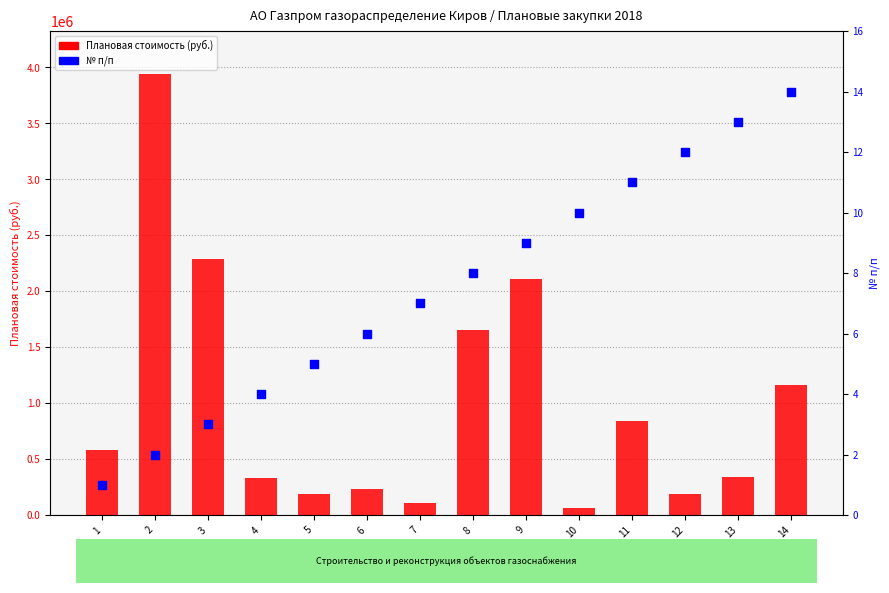

What are all the series names shown in the legend?

Плановая стоимость (руб.), № п/п